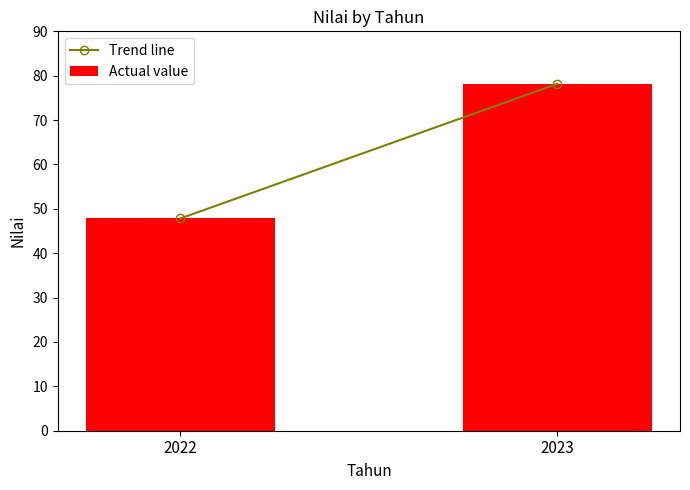

How many distinct data groups are displayed?

1